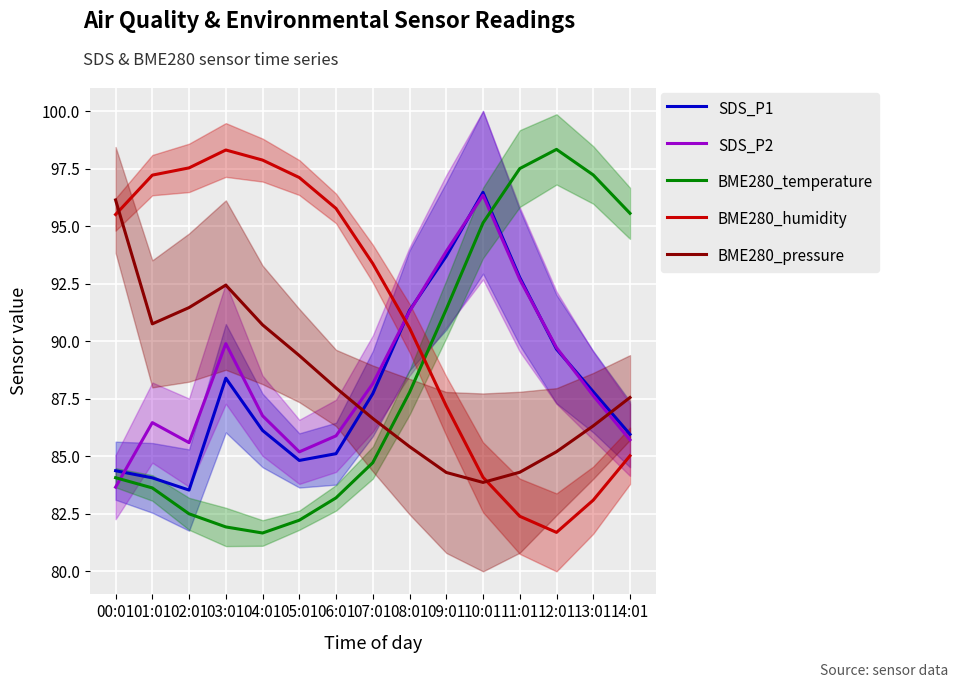

After their last crossing, which series has the higher values: SDS_P2 or SDS_P1?

SDS_P1